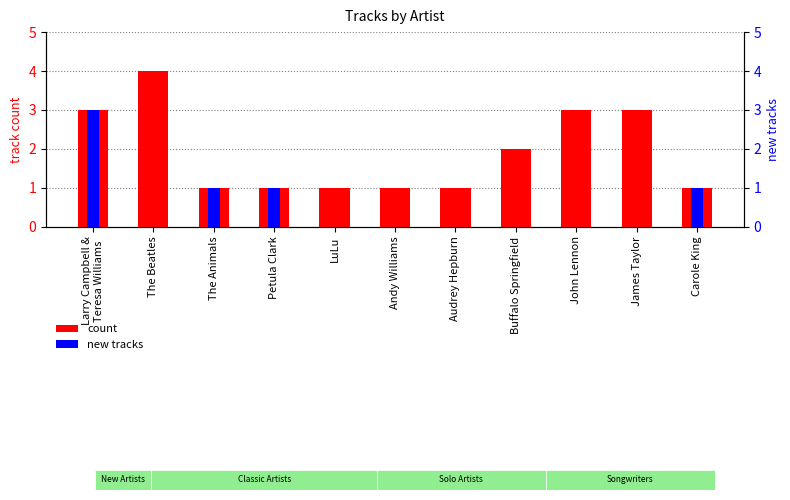

What position from the right is James Taylor?

2